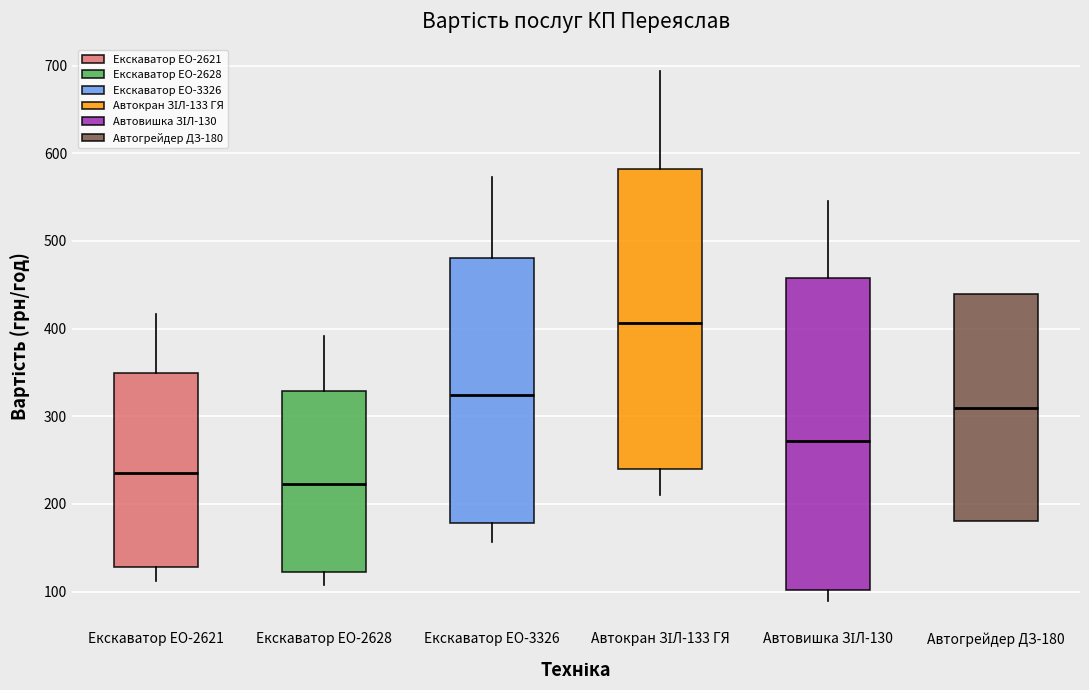

Where does the median line of the box for Автогрейдер ДЗ-180 sit on the y-axis? The values are not printed on the chart, so give them approximately, as read against the axis.

310